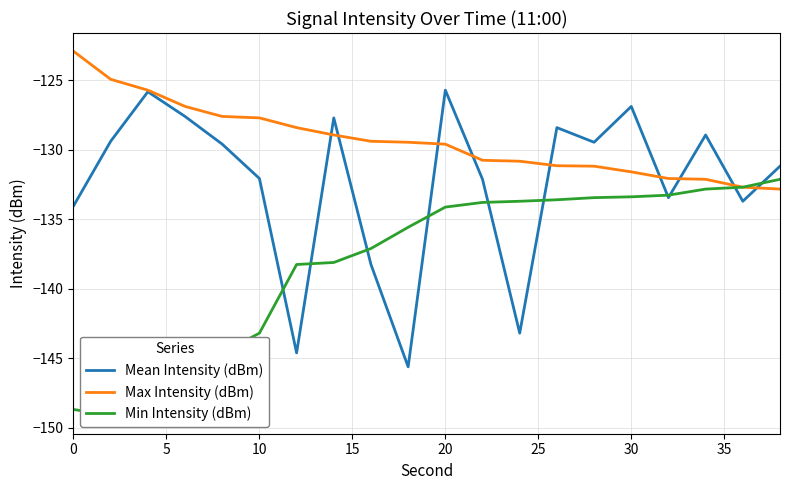

The value of Max Intensity (dBm) at 20 is -63.4. True or false?

False